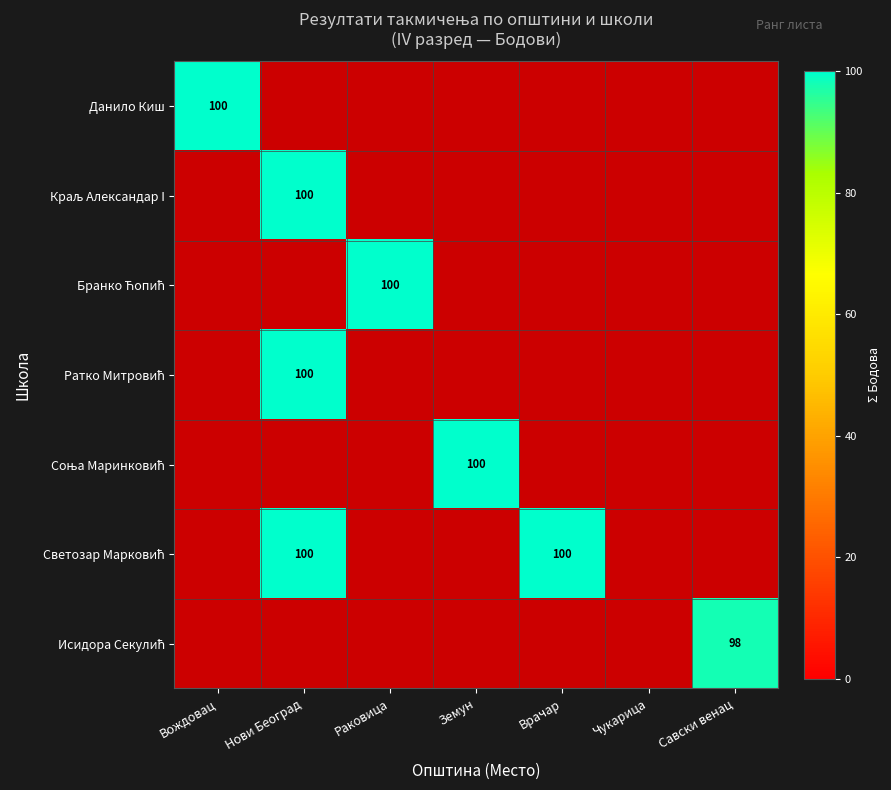

The value of Данило Киш at Вождовац is 100. True or false?

True